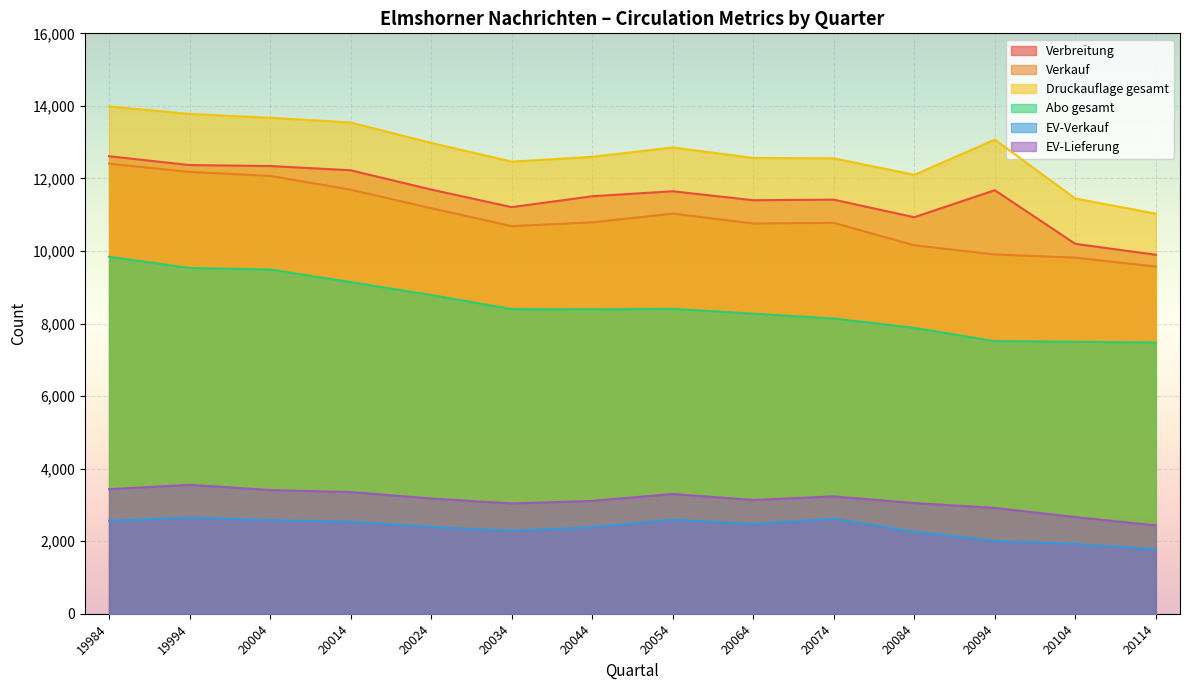

Reading left to right, extract all data points from this chart.

Verbreitung: 12612	12369	12342	12225	11694	11209	11509	11647	11400	11415	10931	11675	10197	9896
Verkauf: 12407	12180	12070	11689	11180	10685	10789	11030	10758	10775	10157	9904	9817	9571
Druckauflage gesamt: 13983	13777	13672	13542	12979	12464	12595	12855	12565	12554	12100	13069	11447	11028
Abo gesamt: 9843	9532	9489	9143	8787	8399	8394	8405	8272	8138	7882	7515	7499	7478
EV-Verkauf: 2564	2648	2581	2536	2393	2286	2384	2593	2472	2617	2262	2006	1927	1774
EV-Lieferung: 3435	3556	3411	3355	3178	3041	3112	3302	3137	3236	3052	2918	2666	2436